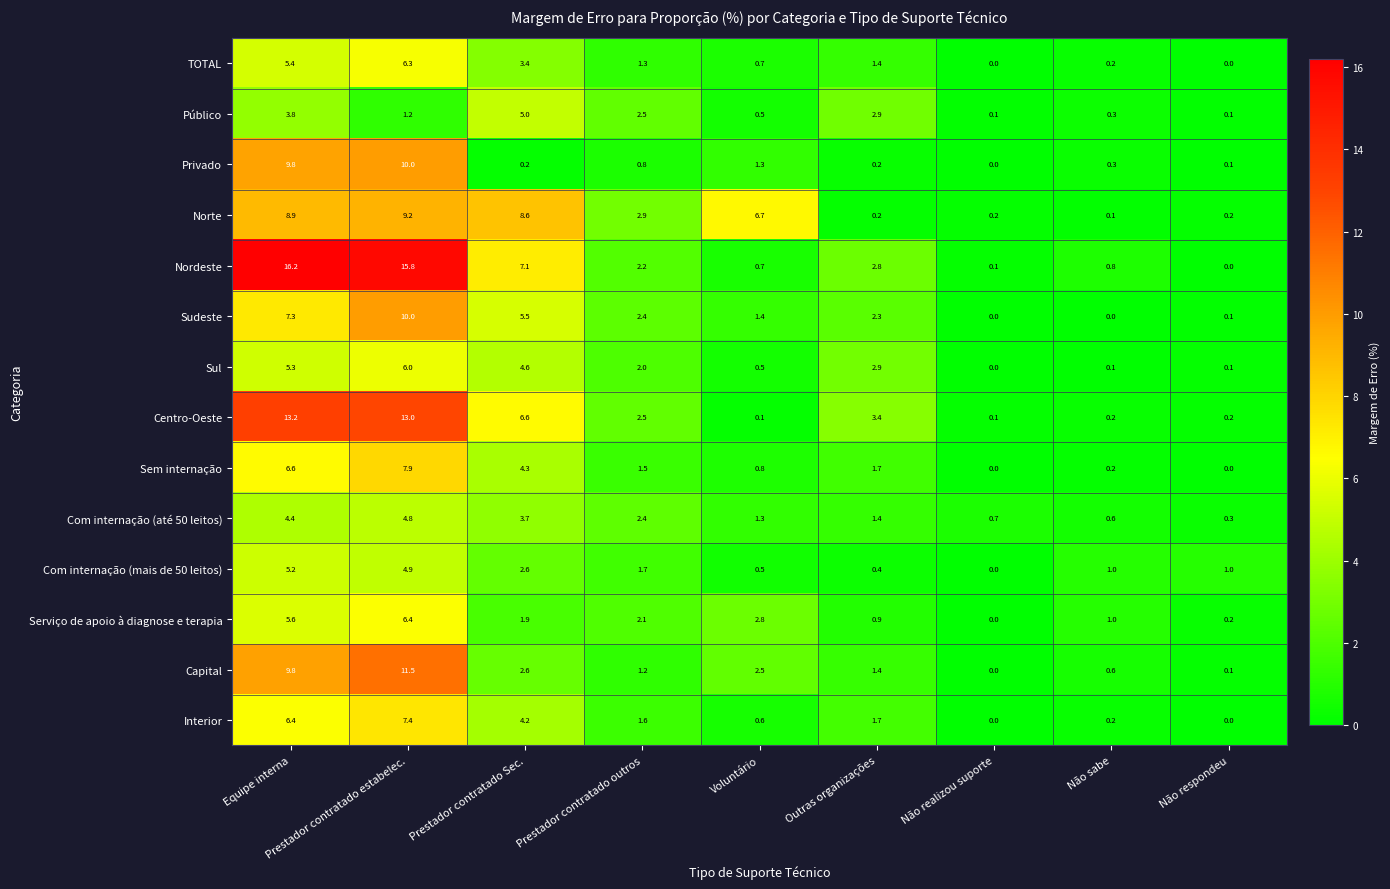

Count the number of data series in this chart.

14